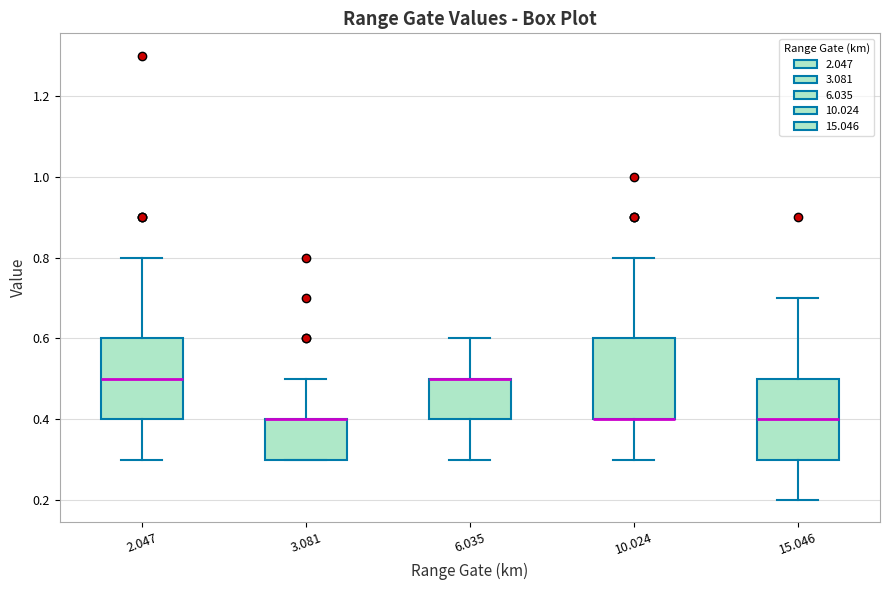

Where does the lower whisker of the box at x = 15.046 end on the y-axis? The values are not printed on the chart, so give them approximately, as read against the axis.

0.2